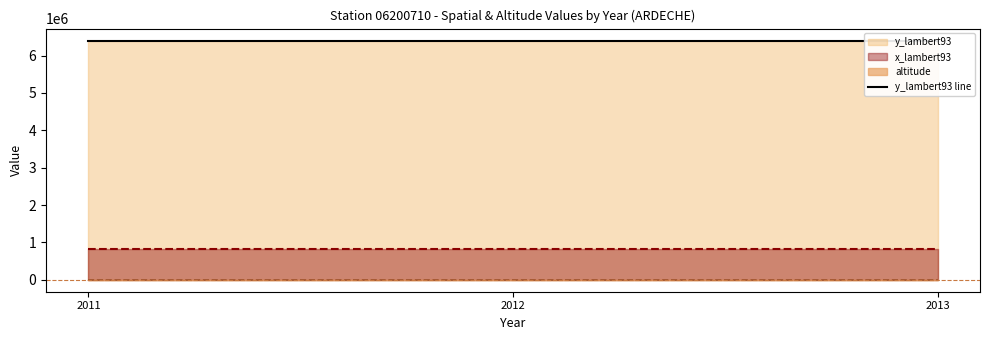

Reading left to right, what are all the values shown in this chart?

x_lambert93: 820955	820955	820955
y_lambert93: 6402770	6402770	6402770
altitude: 471	471	471